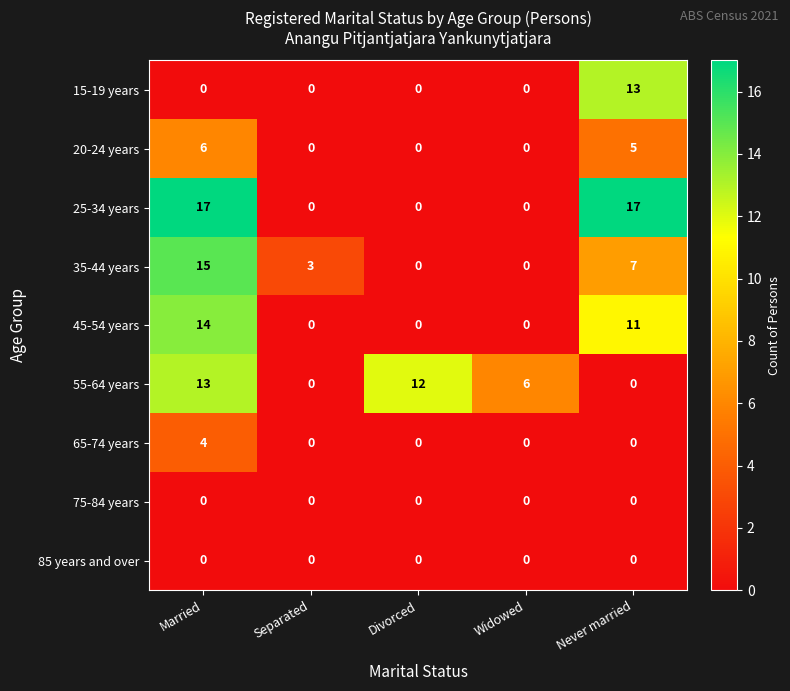

The 75-84 years series shows 0 at Married. True or false?

True